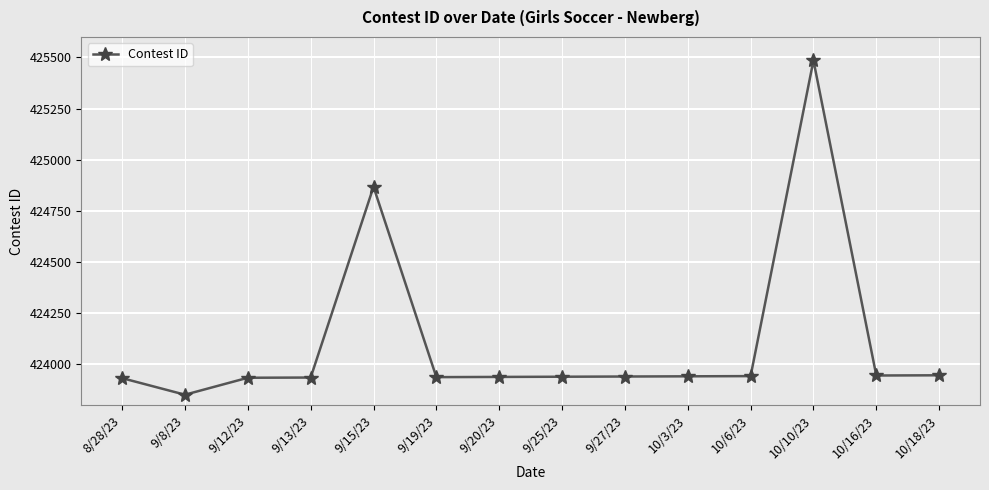

What is the label of the 8th point from the left?

9/25/23